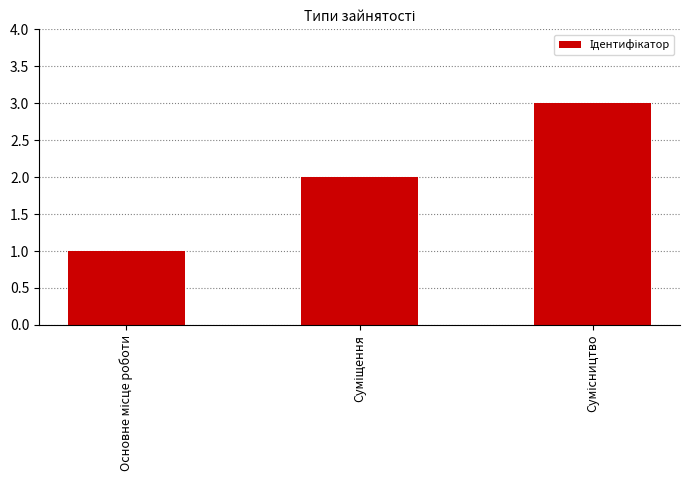

How many values are between 1 and 3?

3